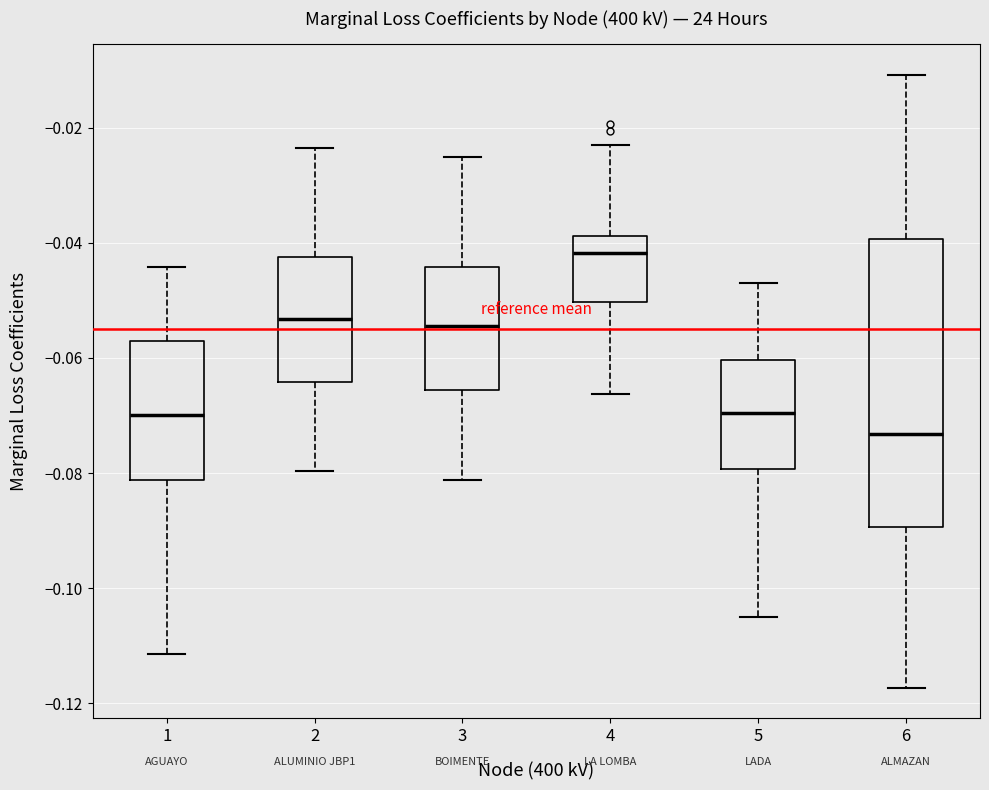

Reading left to right, transcribe this box plot: for each box, give where its median line is, the range the box spans, and where its two whiskers end, as read against the y-axis. The values are not printed on the chart, so give them approximately, as read against the axis.

1: median -0.070, box -0.082 to -0.058, whiskers -0.112 to -0.044
2: median -0.054, box -0.064 to -0.042, whiskers -0.080 to -0.024
3: median -0.054, box -0.066 to -0.044, whiskers -0.082 to -0.026
4: median -0.042, box -0.050 to -0.038, whiskers -0.066 to -0.022
5: median -0.070, box -0.080 to -0.060, whiskers -0.104 to -0.046
6: median -0.074, box -0.090 to -0.040, whiskers -0.118 to -0.010